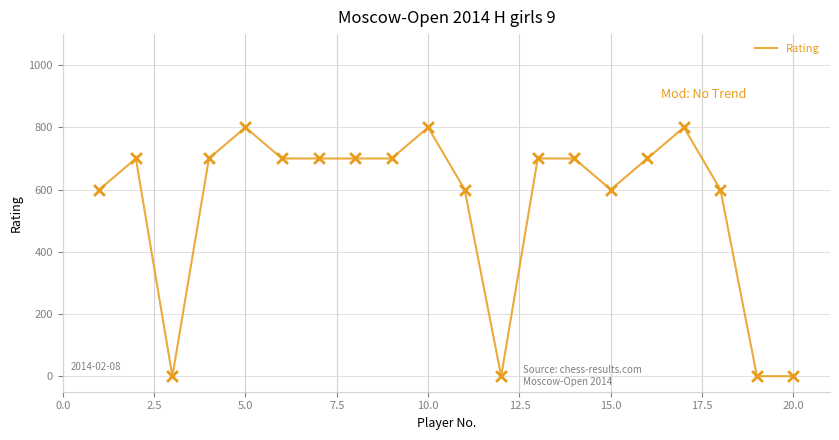

What is the maximum value shown in the chart?

800